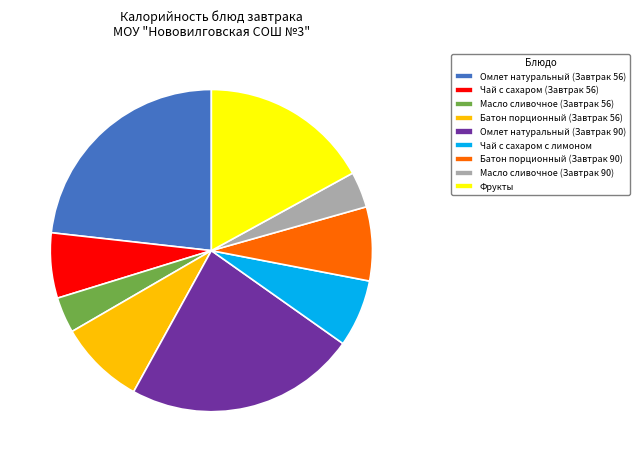

True or false: Чай с сахаром (Завтрак 56) accounts for 7% of the total.

True